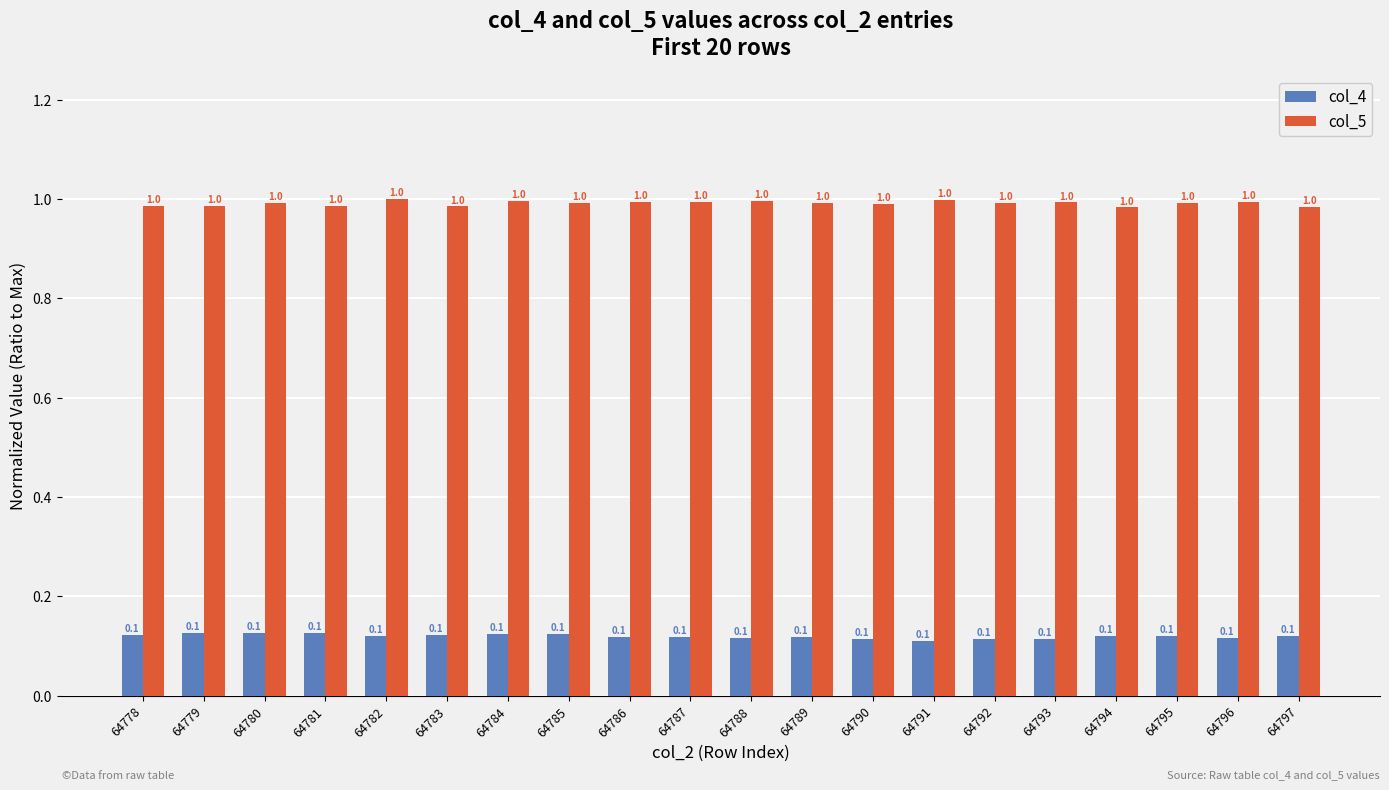

Reading left to right, what are all the values shown in this chart?

col_4: 64778=0.1	64779=0.1	64780=0.1	64781=0.1	64782=0.1	64783=0.1	64784=0.1	64785=0.1	64786=0.1	64787=0.1	64788=0.1	64789=0.1	64790=0.1	64791=0.1	64792=0.1	64793=0.1	64794=0.1	64795=0.1	64796=0.1	64797=0.1
col_5: 64778=1.0	64779=1.0	64780=1.0	64781=1.0	64782=1.0	64783=1.0	64784=1.0	64785=1.0	64786=1.0	64787=1.0	64788=1.0	64789=1.0	64790=1.0	64791=1.0	64792=1.0	64793=1.0	64794=1.0	64795=1.0	64796=1.0	64797=1.0